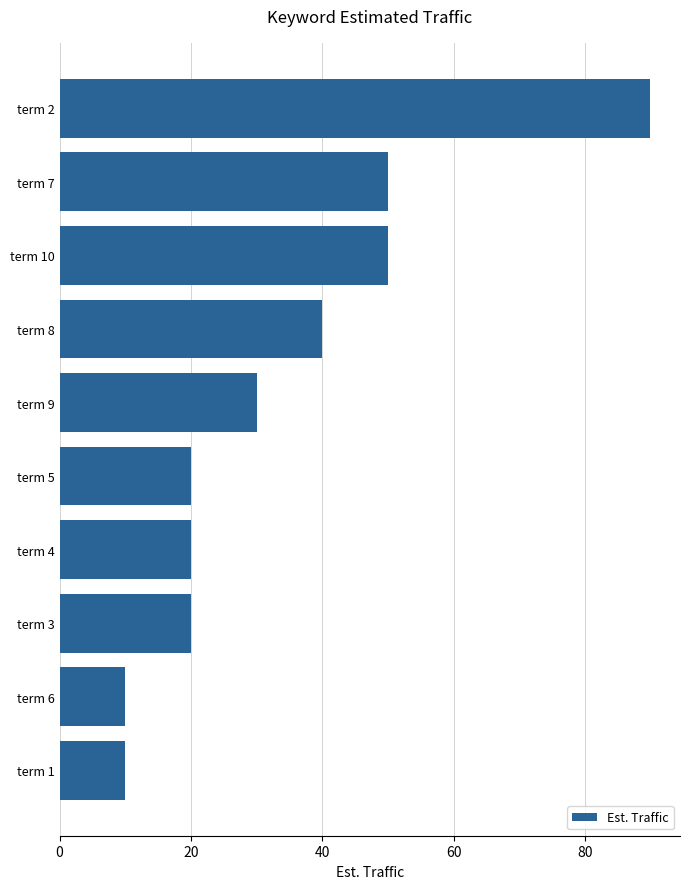

Reading top to bottom, transcribe all the data shown in this chart.

90	50	50	40	30	20	20	20	10	10